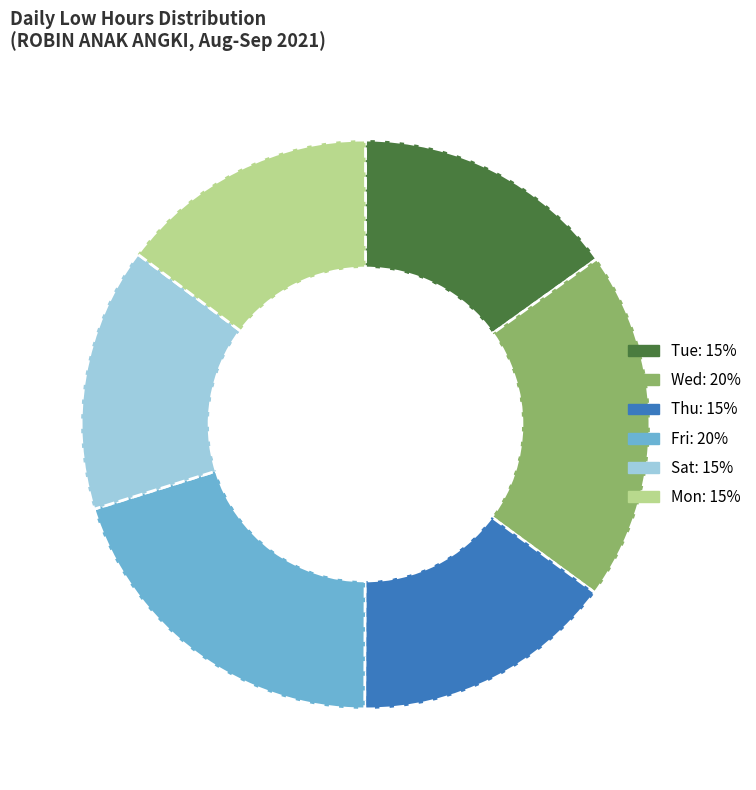

Is there a majority slice in this chart?

No